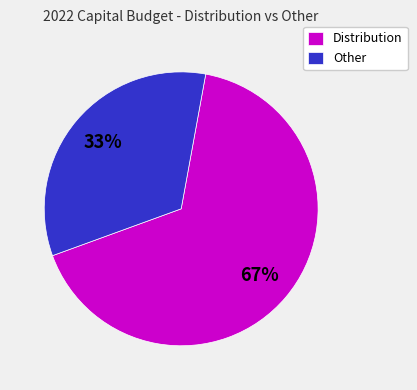

Combined, do Distribution and Other account for over 50%?

Yes